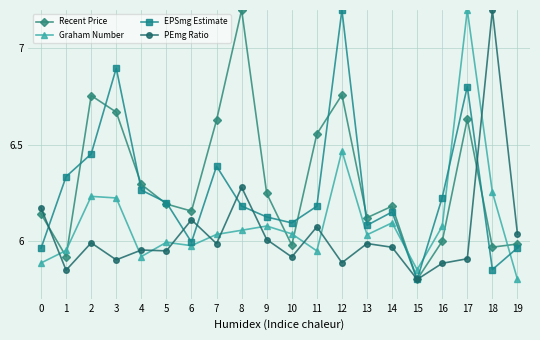

What is the difference between the maximum and second lowest values in the PEmg Ratio series?

1.4